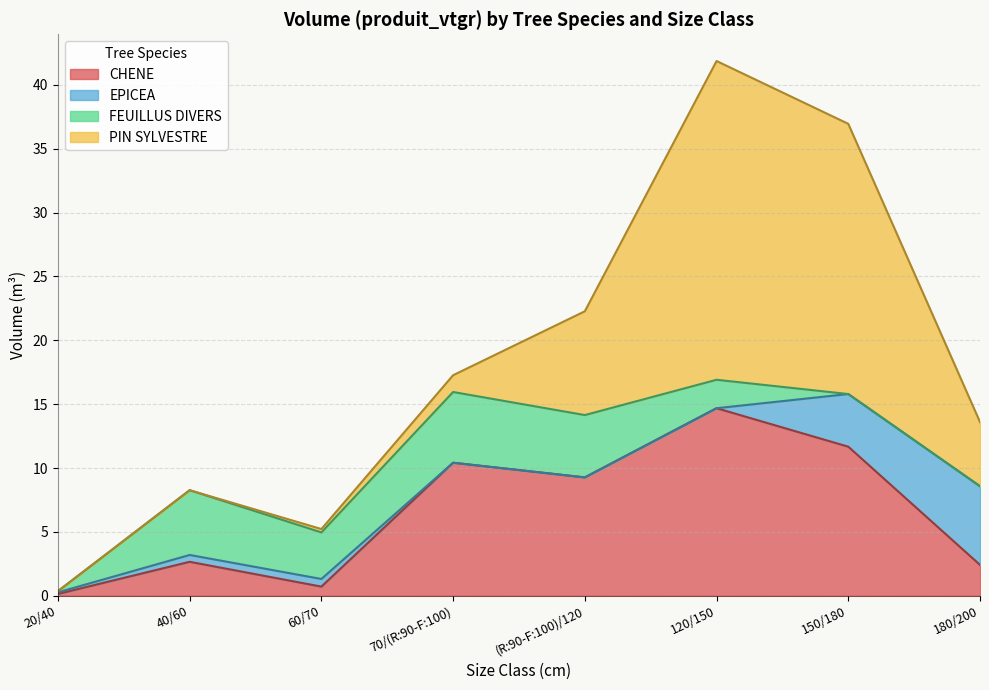

The CHENE series shows 0.7 at 60/70. True or false?

True